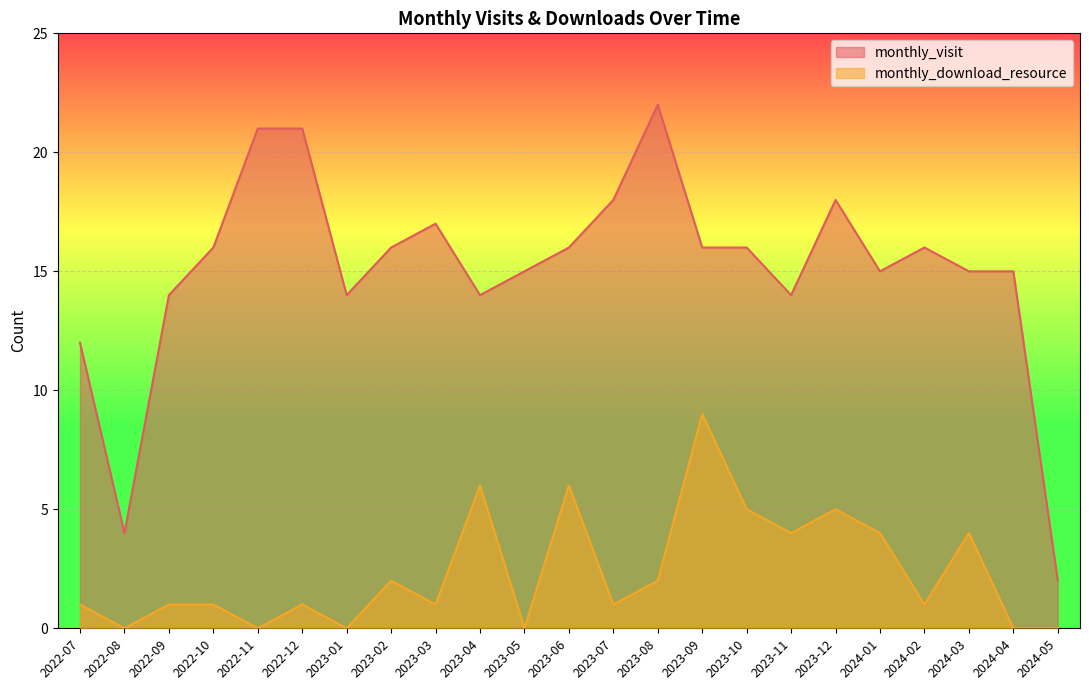

What is the difference between the highest and lowest values at 2023-02?

14